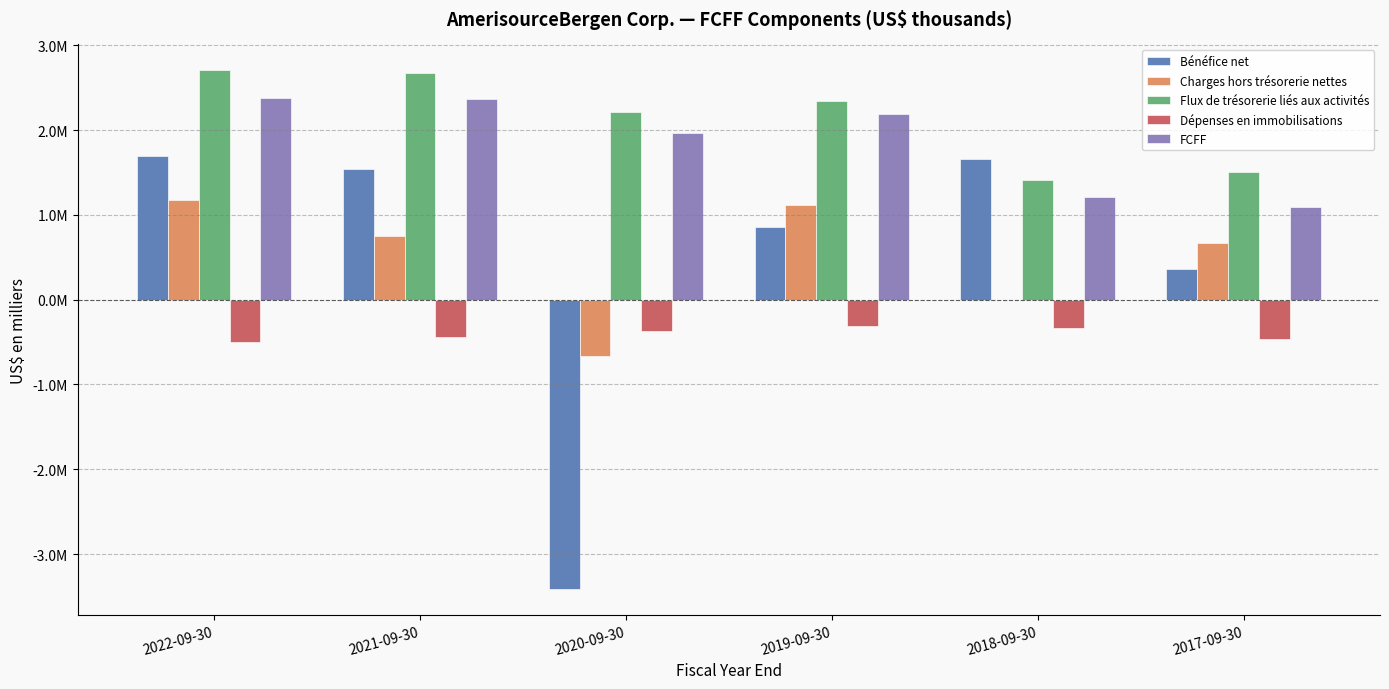

Which series has the widest spread of values?

Bénéfice net